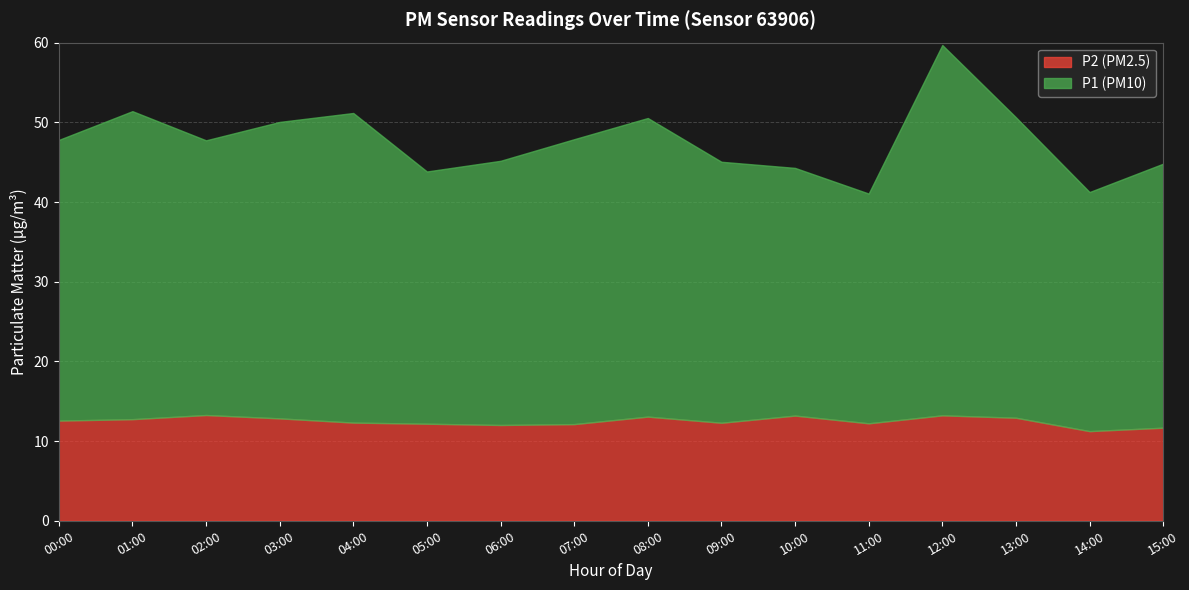

Which series has the widest spread of values?

P1